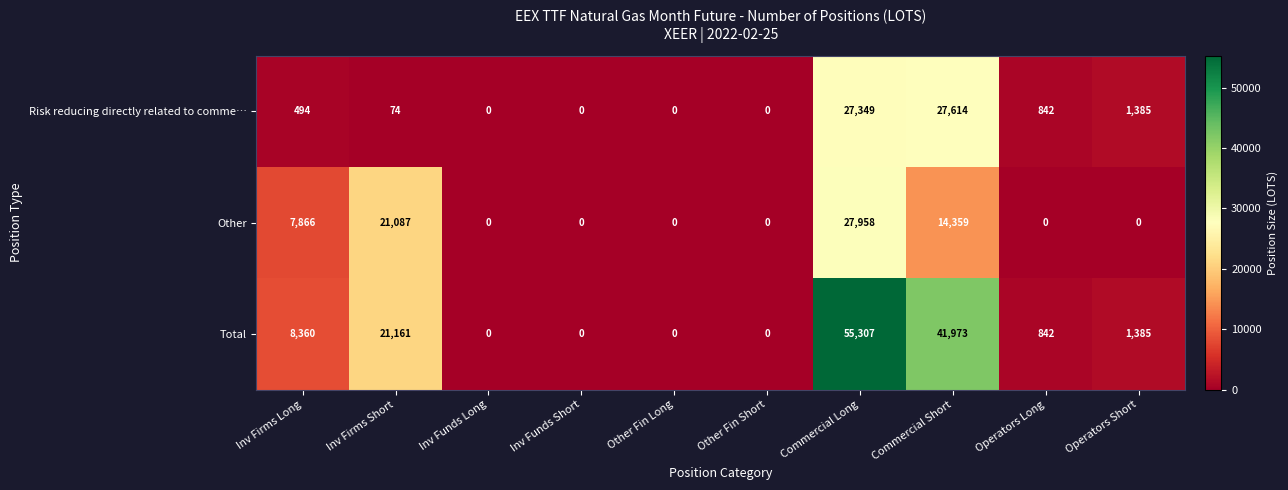

Reading right to left, transcribe all the data shown in this chart.

Risk reducing directly related to comme…: Operators Short=1385	Operators Long=842	Commercial Short=27614	Commercial Long=27349	Other Fin Short=0	Other Fin Long=0	Inv Funds Short=0	Inv Funds Long=0	Inv Firms Short=74	Inv Firms Long=494
Other: Operators Short=0	Operators Long=0	Commercial Short=14359	Commercial Long=27958	Other Fin Short=0	Other Fin Long=0	Inv Funds Short=0	Inv Funds Long=0	Inv Firms Short=21087	Inv Firms Long=7866
Total: Operators Short=1385	Operators Long=842	Commercial Short=41973	Commercial Long=55307	Other Fin Short=0	Other Fin Long=0	Inv Funds Short=0	Inv Funds Long=0	Inv Firms Short=21161	Inv Firms Long=8360